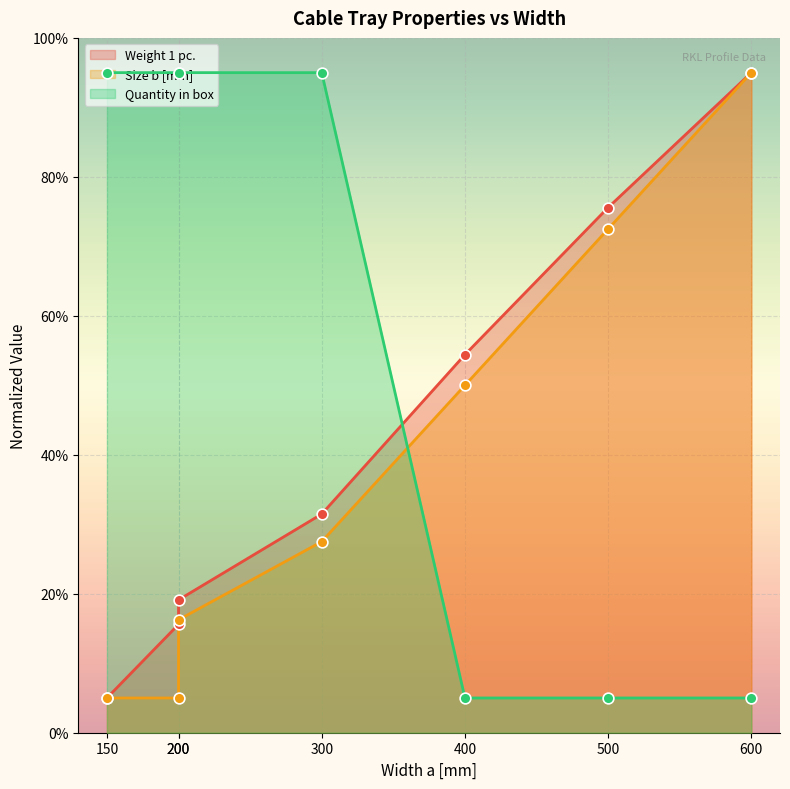

Which series contains the highest Y value?

Weight 1 pc.